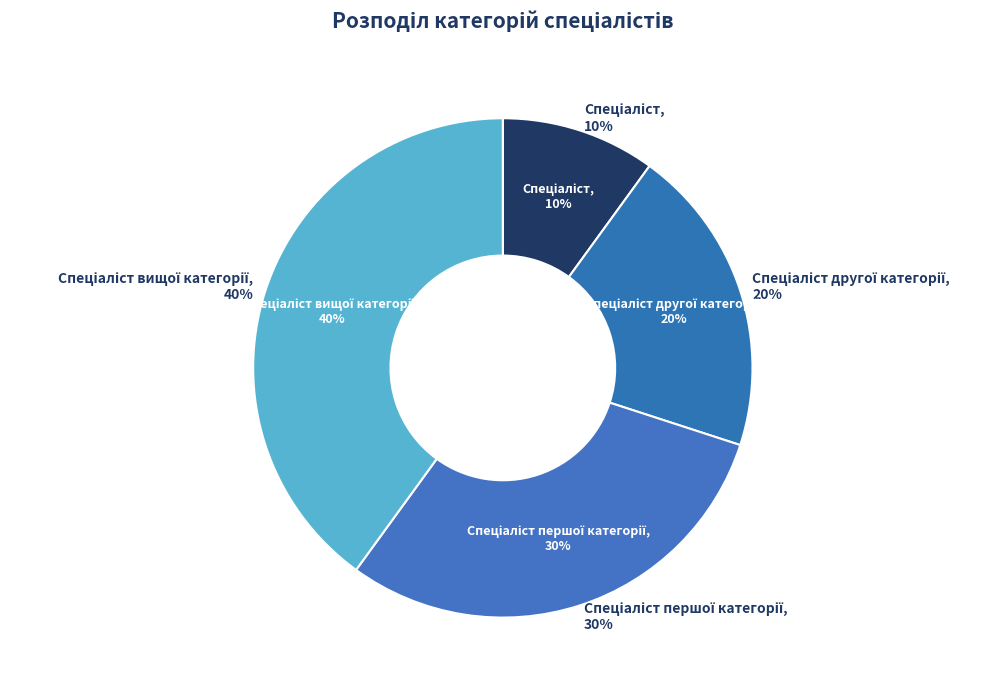

To the nearest percent, what percentage of the pie is Спеціаліст?

10%